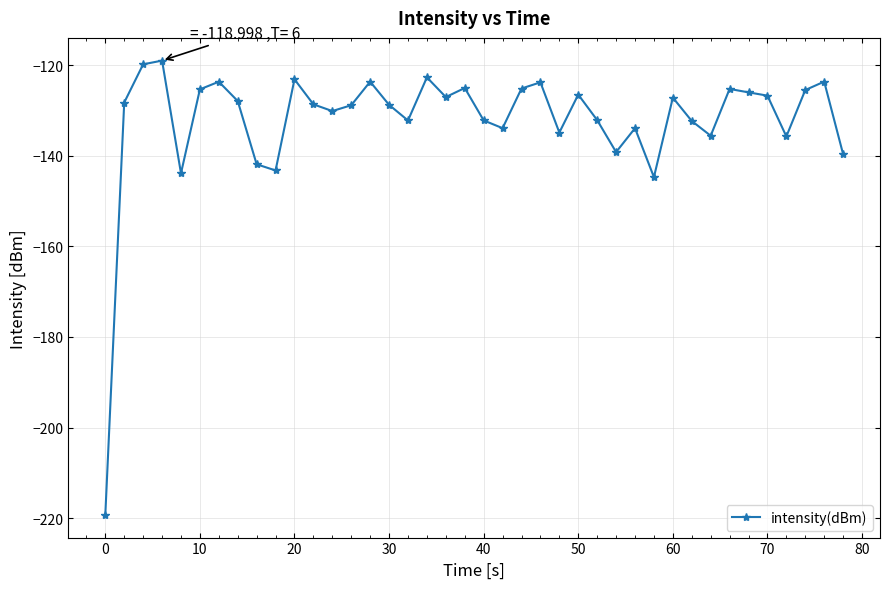

True or false: there are more than 0 points higher than both neighbors.

True